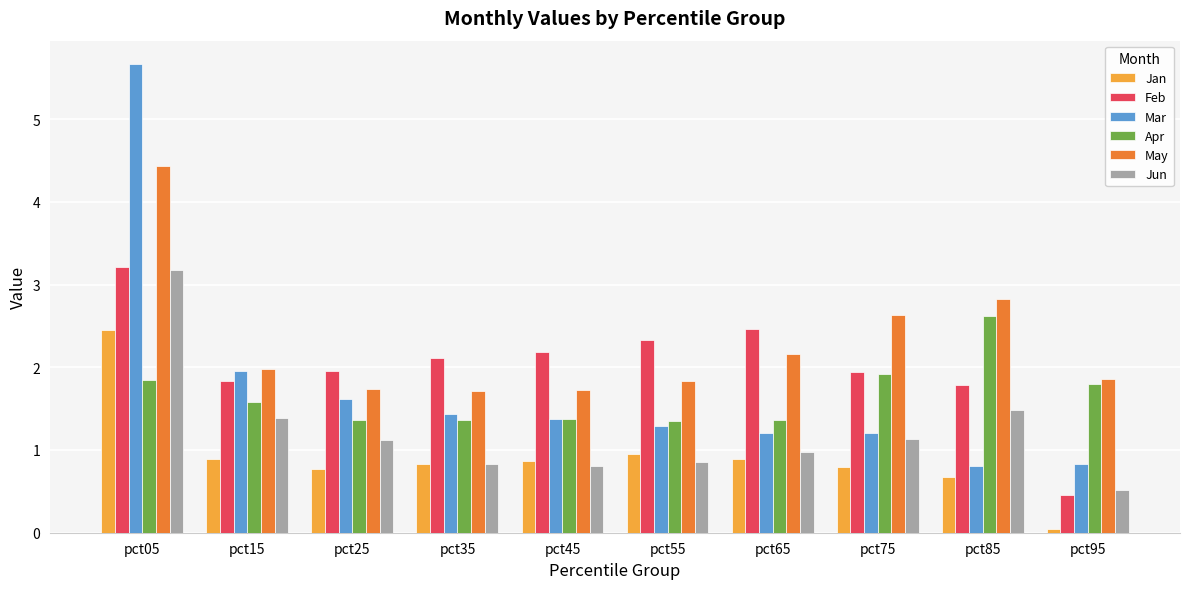

Is it true that Mar equals 5.7 at pct05?

True